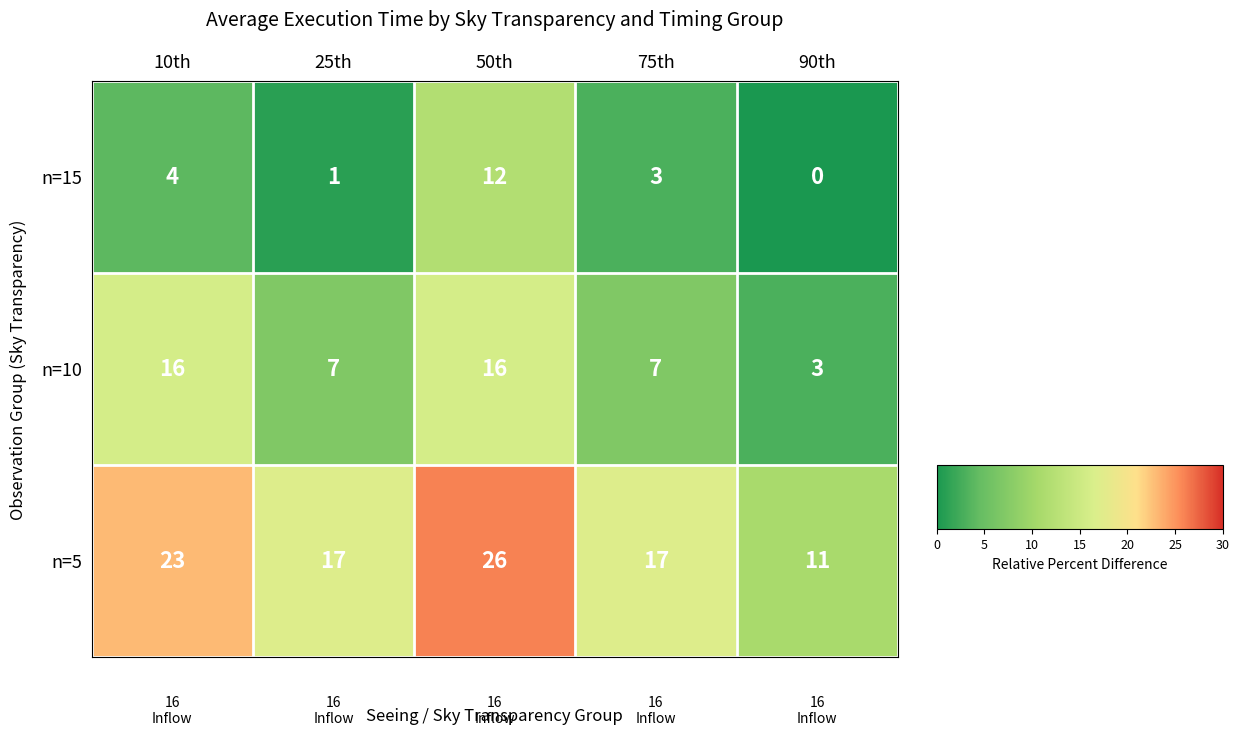

The value of n=10 at 90th is 4. True or false?

False